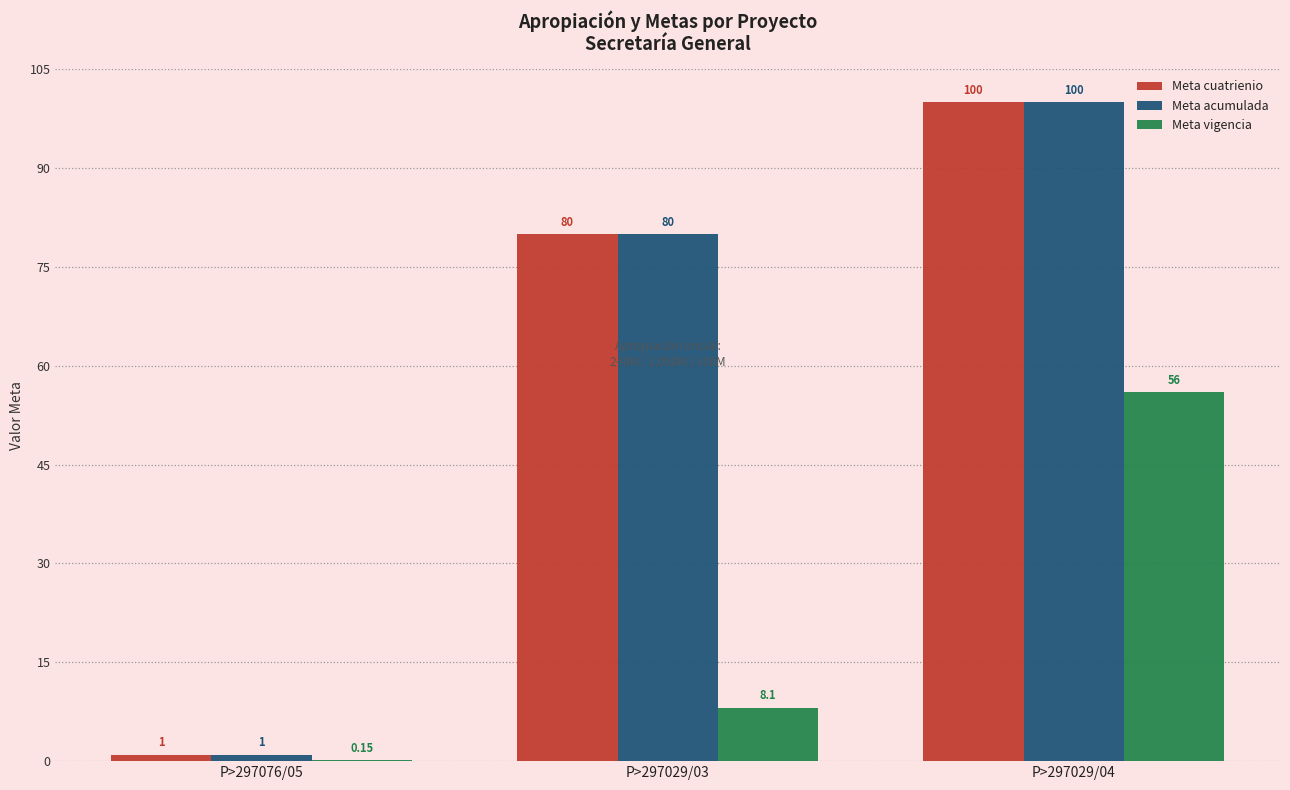

At which category is the sum across all series the highest?

P>297029/04